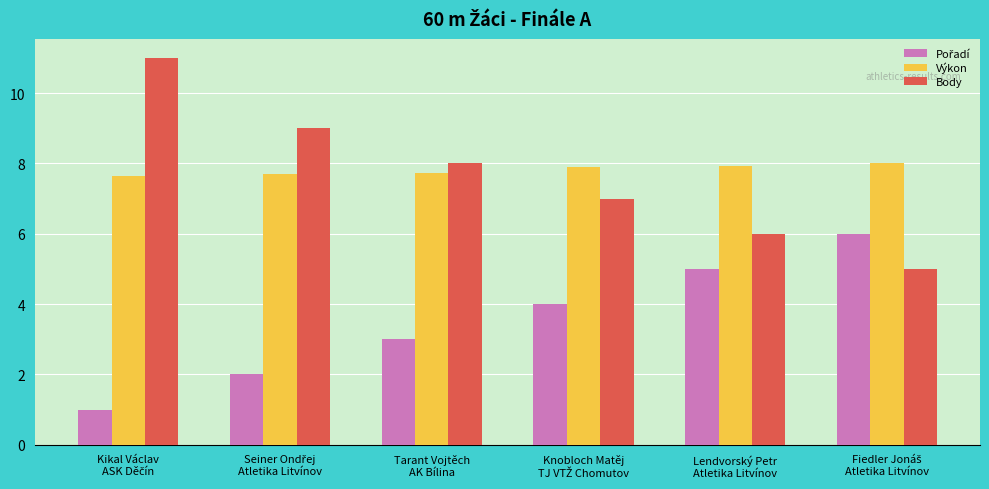

How many bars are there in each group?

3